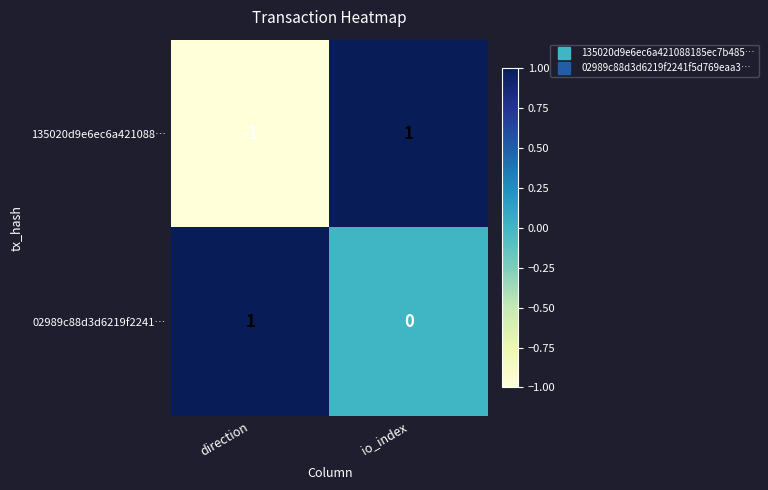

Count the number of data series in this chart.

2